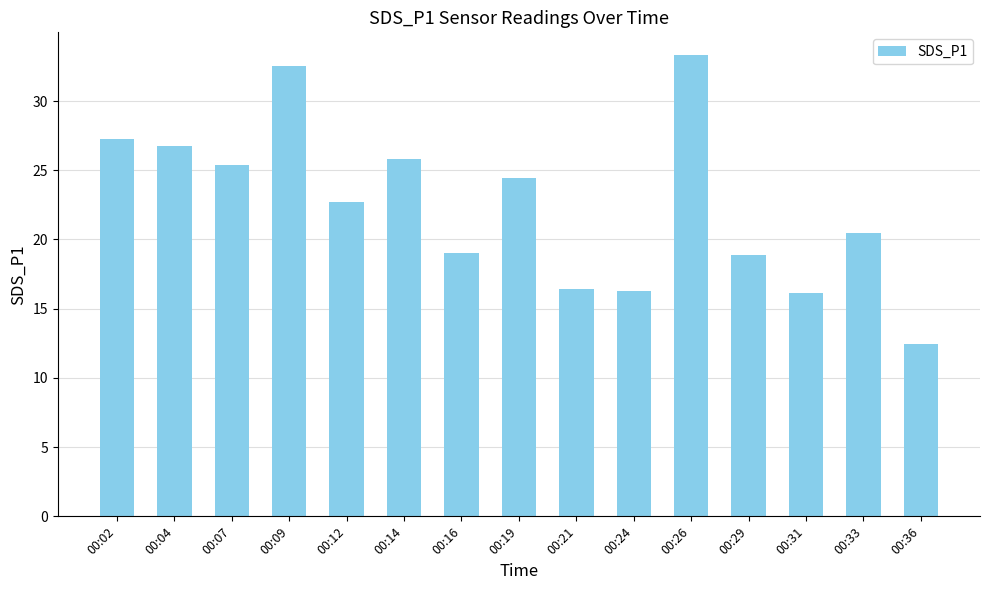

At which category does the chart reach its minimum across all series?

00:36